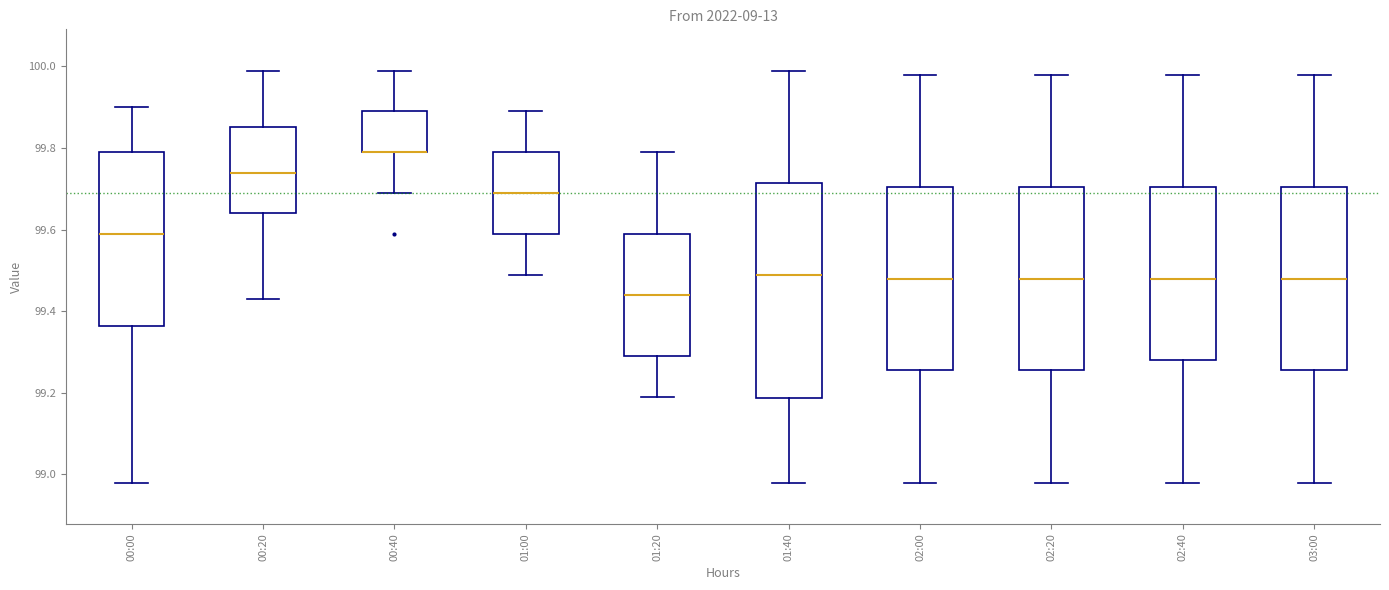

Reading left to right, transcribe this box plot: for each box, give where its median line is, the range the box spans, and where its two whiskers end, as read against the y-axis. The values are not printed on the chart, so give them approximately, as read against the axis.

00:00: median 99.60, box 99.36 to 99.80, whiskers 98.98 to 99.90
00:20: median 99.74, box 99.64 to 99.86, whiskers 99.44 to 100.00
00:40: median 99.80 (drawn on the box's lower edge), box 99.80 to 99.90, whiskers 99.70 to 100.00
01:00: median 99.70, box 99.60 to 99.80, whiskers 99.50 to 99.90
01:20: median 99.44, box 99.30 to 99.60, whiskers 99.20 to 99.80
01:40: median 99.50, box 99.18 to 99.72, whiskers 98.98 to 100.00
02:00: median 99.48, box 99.26 to 99.70, whiskers 98.98 to 99.98
02:20: median 99.48, box 99.26 to 99.70, whiskers 98.98 to 99.98
02:40: median 99.48, box 99.28 to 99.70, whiskers 98.98 to 99.98
03:00: median 99.48, box 99.26 to 99.70, whiskers 98.98 to 99.98